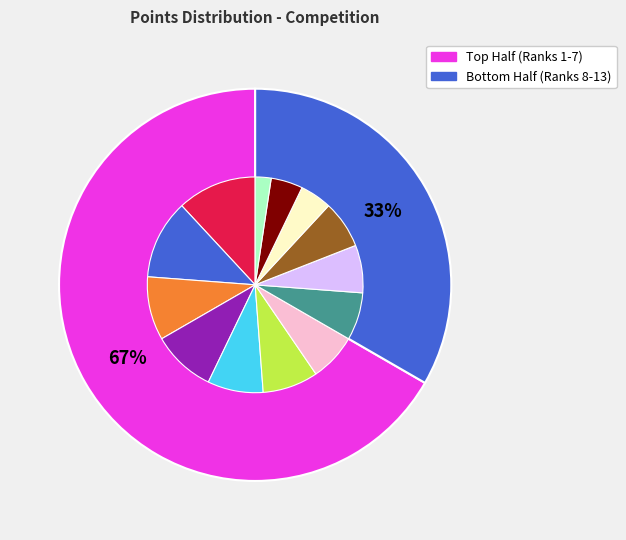

Rank the categories by value from highest to lowest.

Fernando Saman Priyantha, Martinelli Paolo, Stucchi Stefano, Fabiano Stefano, Ometto Paolo, Zucchiatti Elisa, Rqmfbpyy Lyyehtiq, Fernando Suresh, Wickrama Sumith, Da Fatti Daniele, Tw4frwdy Gaifn7sy, Vanderlan Amith, Bh4frv6y Spifozxa